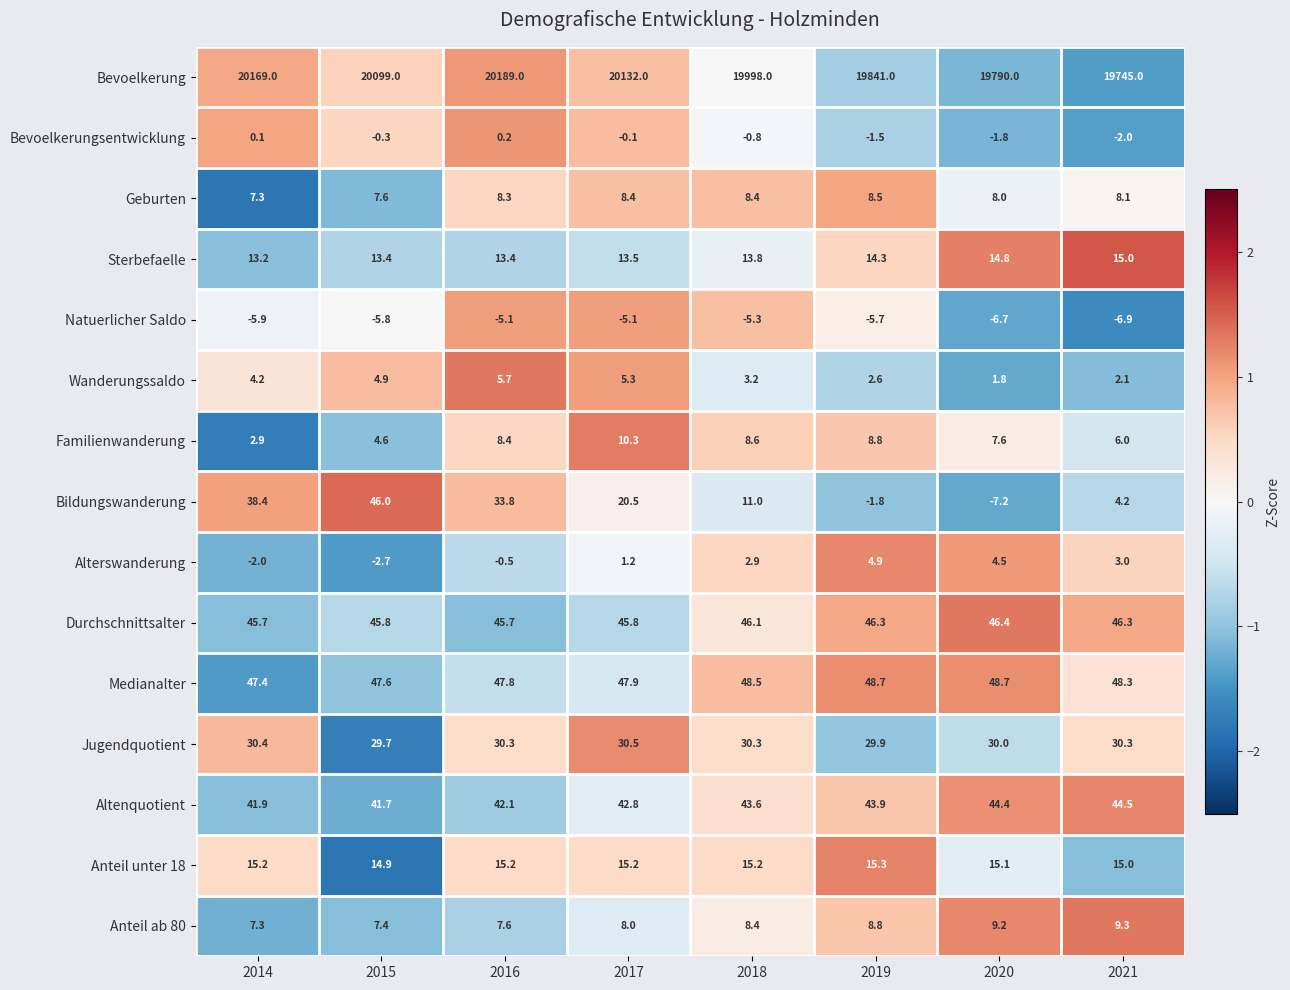

True or false: Alterswanderung has a value of 6.6 at 2019.

False